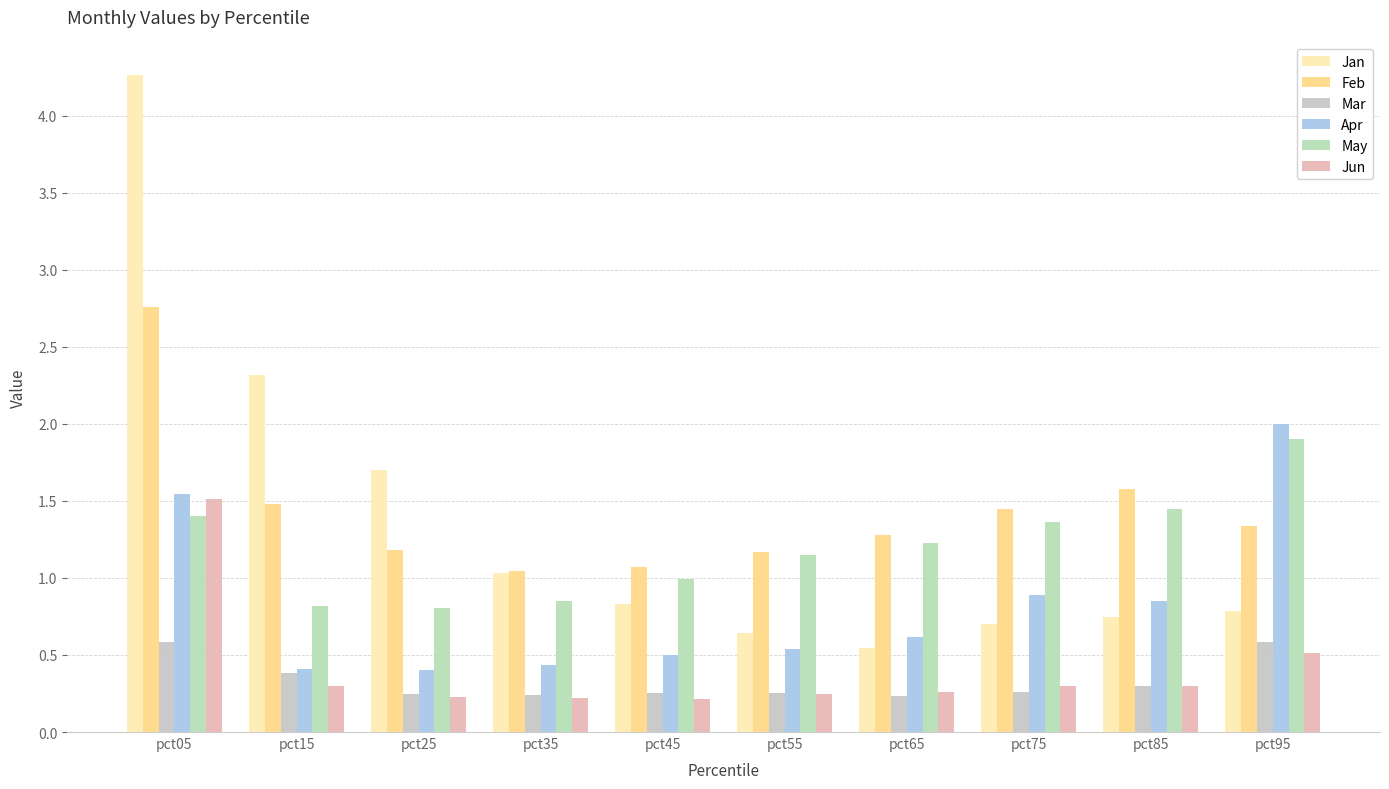

At pct15, list the series in order from largest to smallest.

Jan, Feb, May, Apr, Mar, Jun